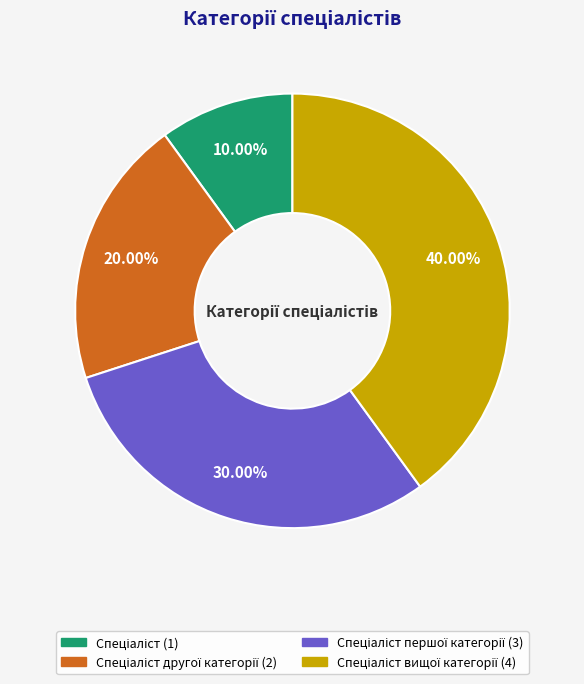

Does any single category account for the majority?

No